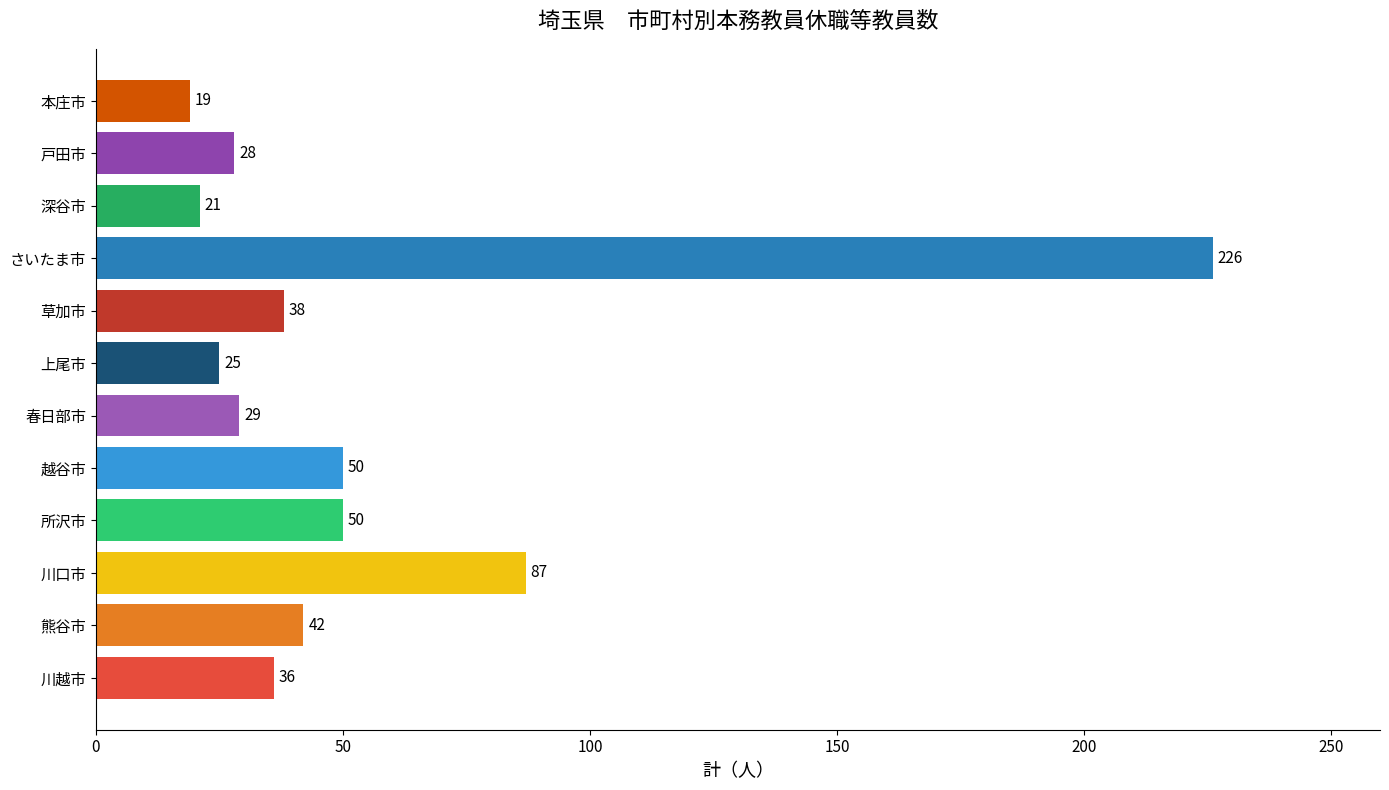

What is the ratio of the value at 上尾市 to the value at 所沢市?

0.5